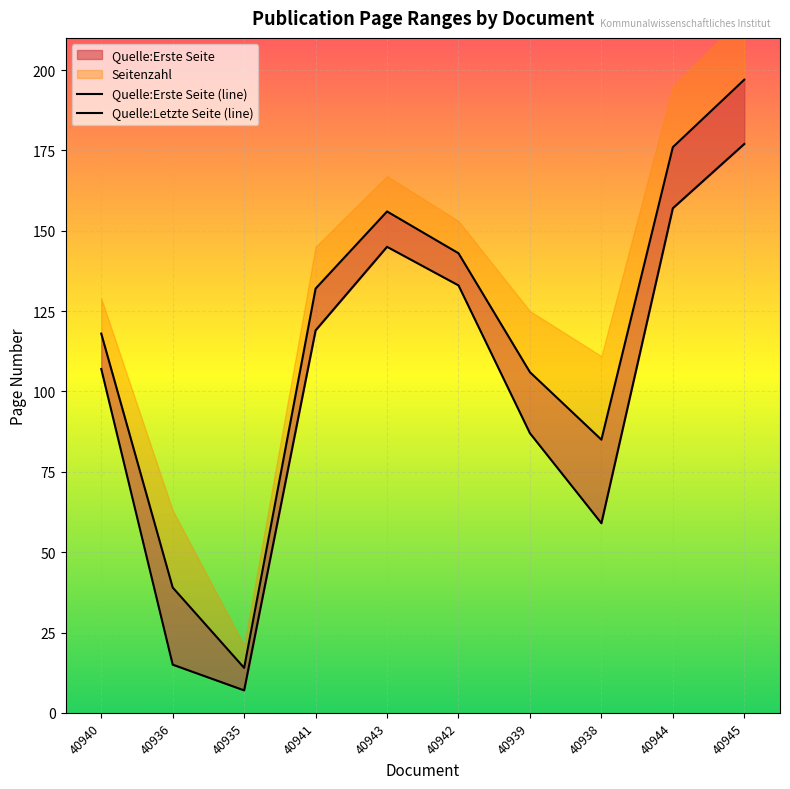

Which series has the largest total across all categories?

Quelle:Letzte Seite (line)